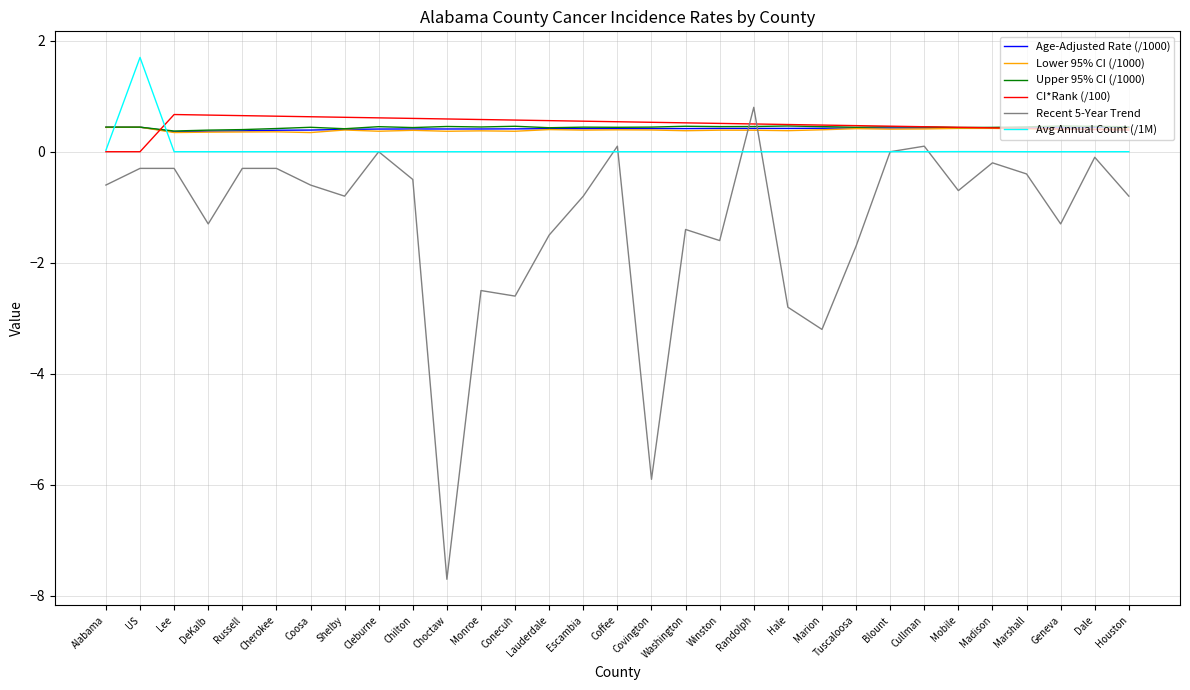

How many categories are shown in the chart?

31